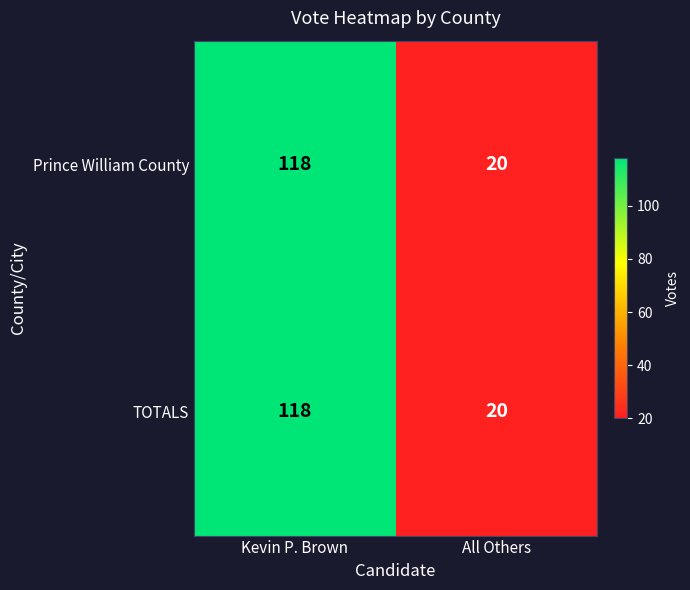

At how many categories does at least one series exceed 92?

1